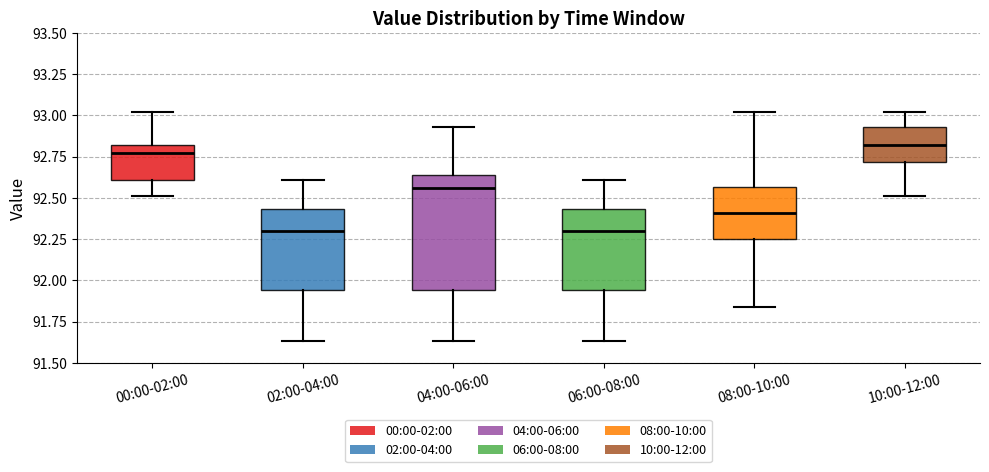

Where is the upper edge of the box for 04:00-06:00 on the y-axis? The values are not printed on the chart, so give them approximately, as read against the axis.

92.65